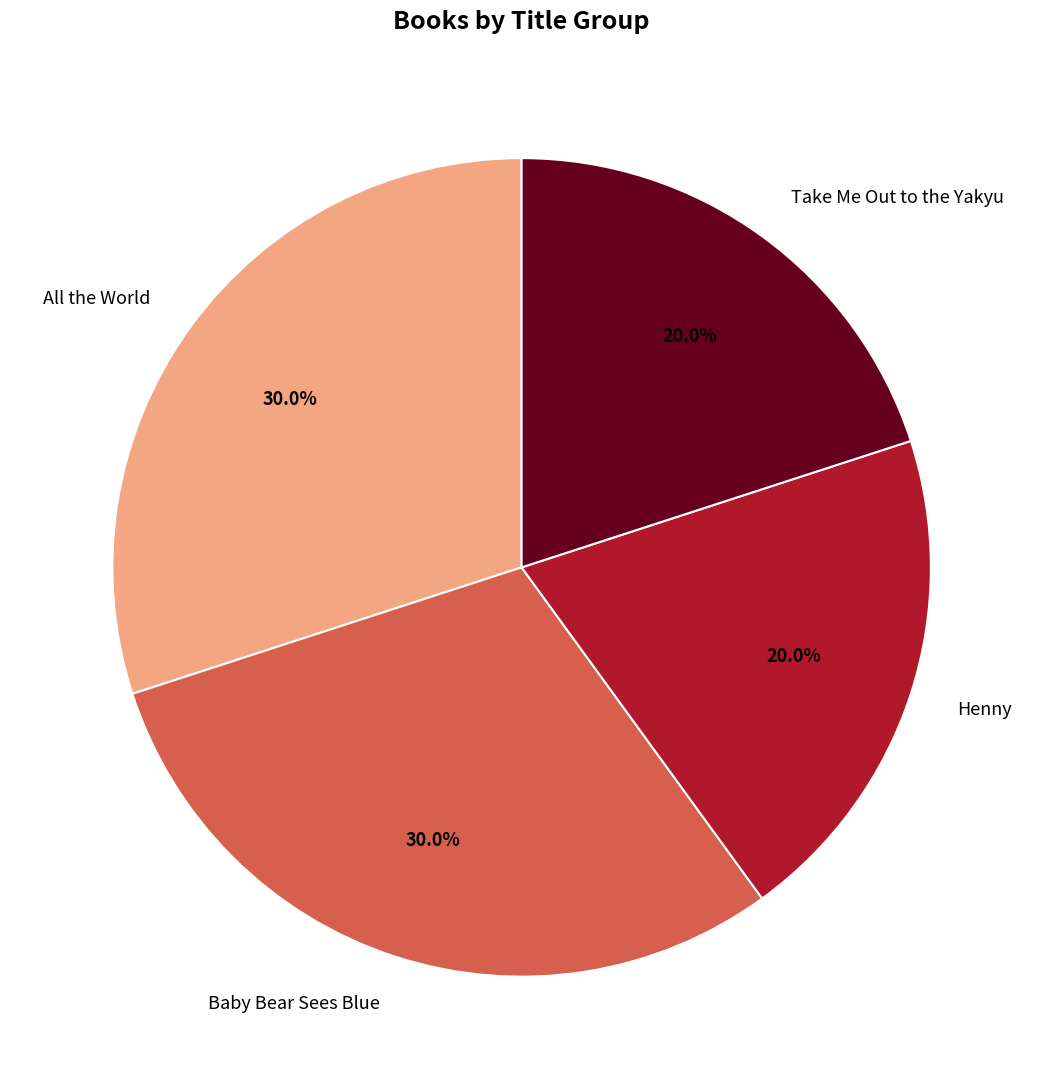

To the nearest percent, what portion does Baby Bear Sees Blue represent?

30%